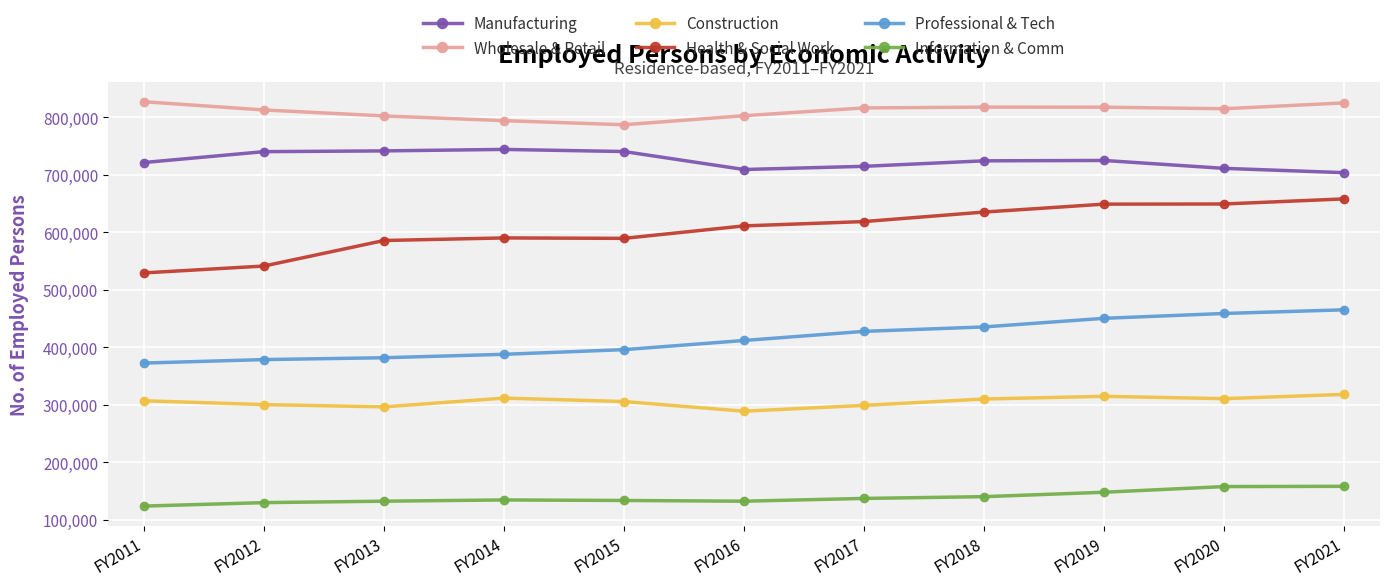

What is the average value of the Wholesale & Retail series?

810361